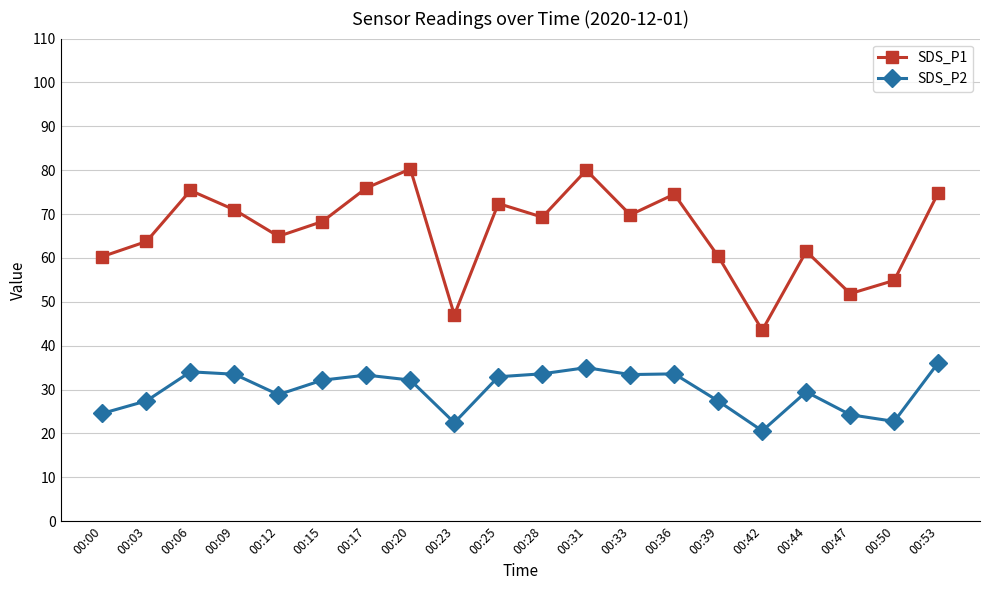

What is the highest value of the SDS_P2 series?

36.1